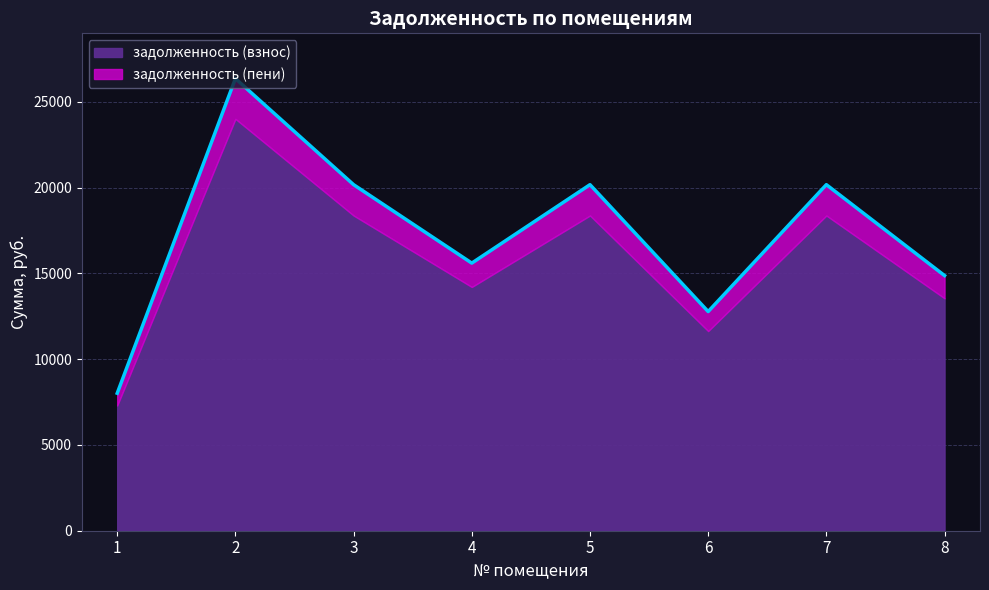

Read the value at 3.

20175.8